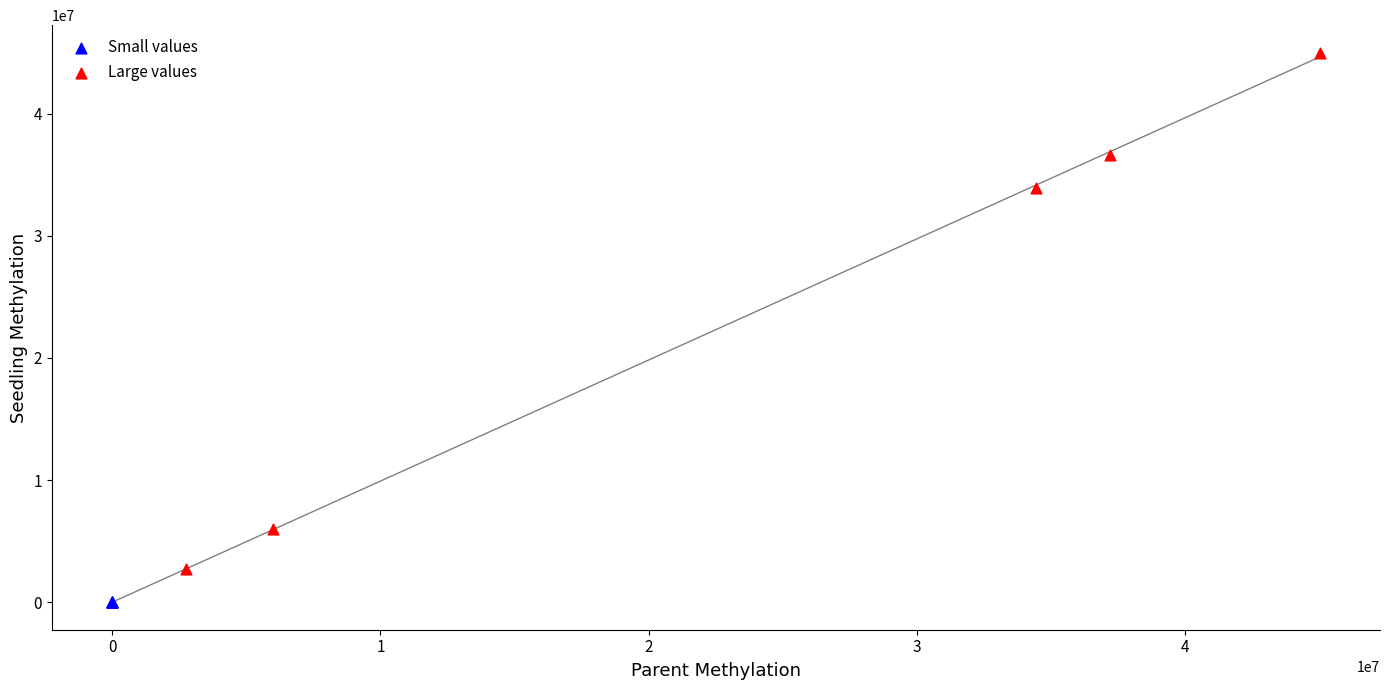

Which series reaches the maximum Y coordinate?

Large values